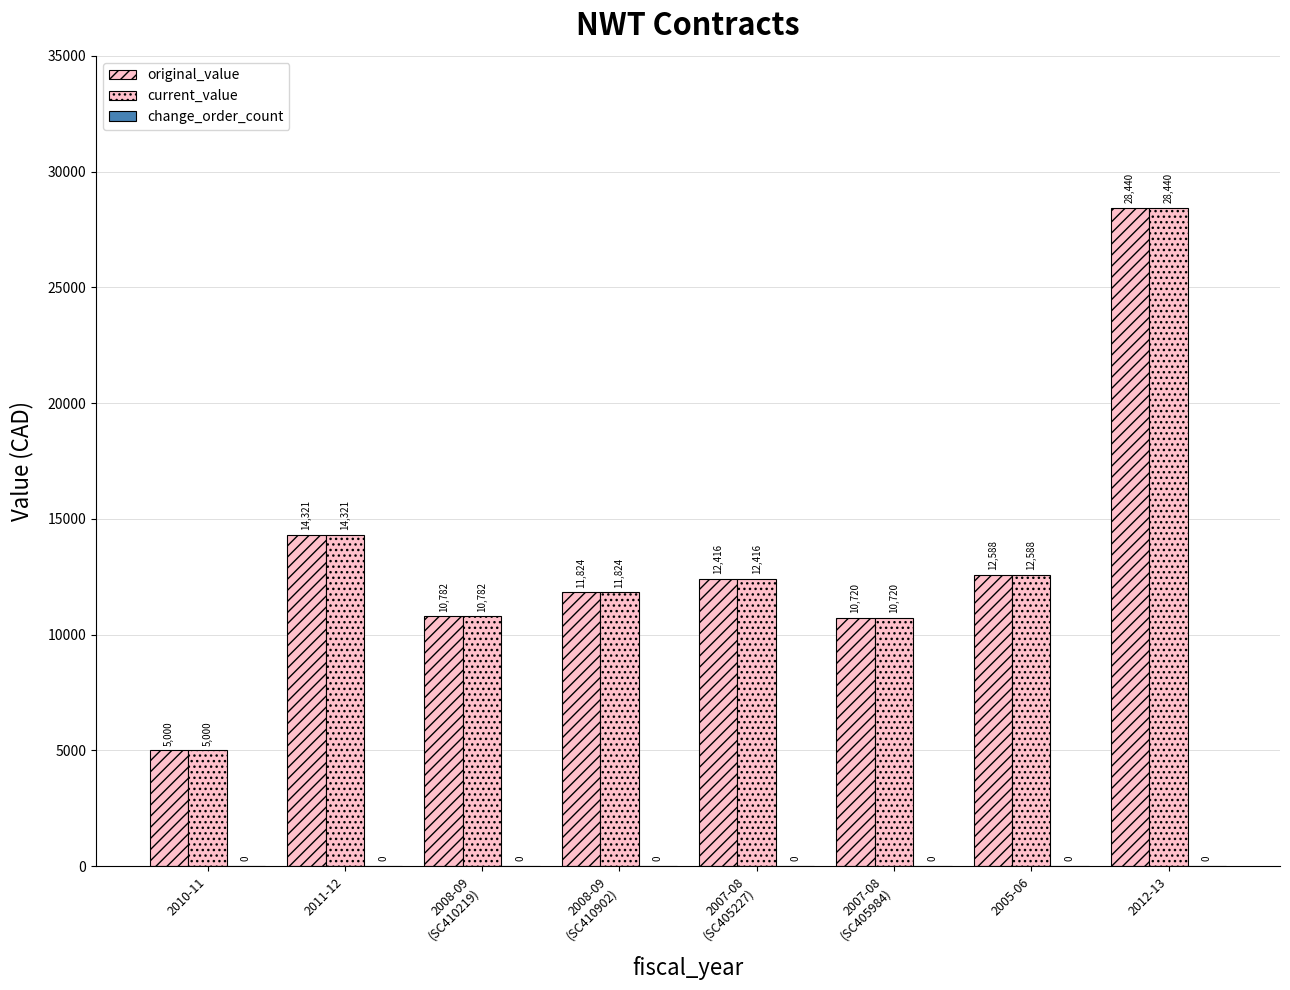

What is the difference between the second highest and second lowest values in the original_value series?

3601.0